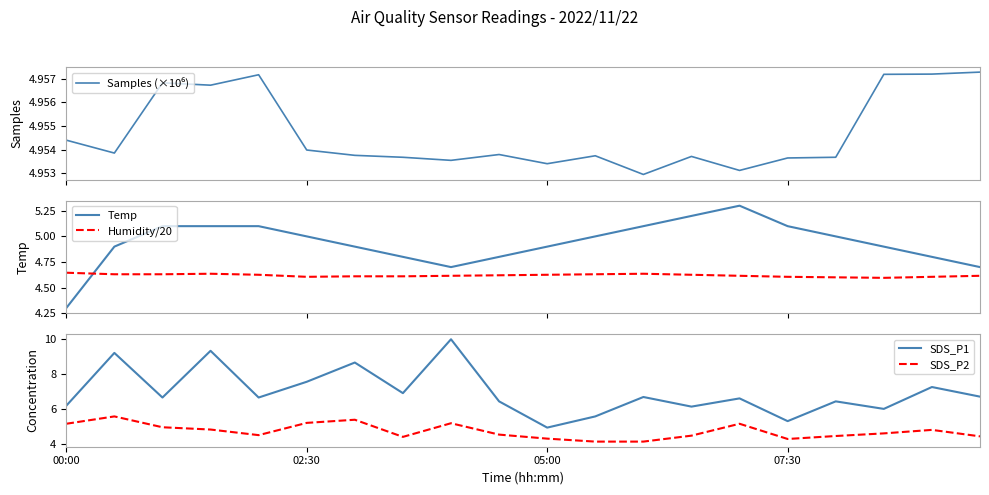

What are all the series names shown in the legend?

Samples (×10⁶), Temp, Humidity/20, SDS_P1, SDS_P2